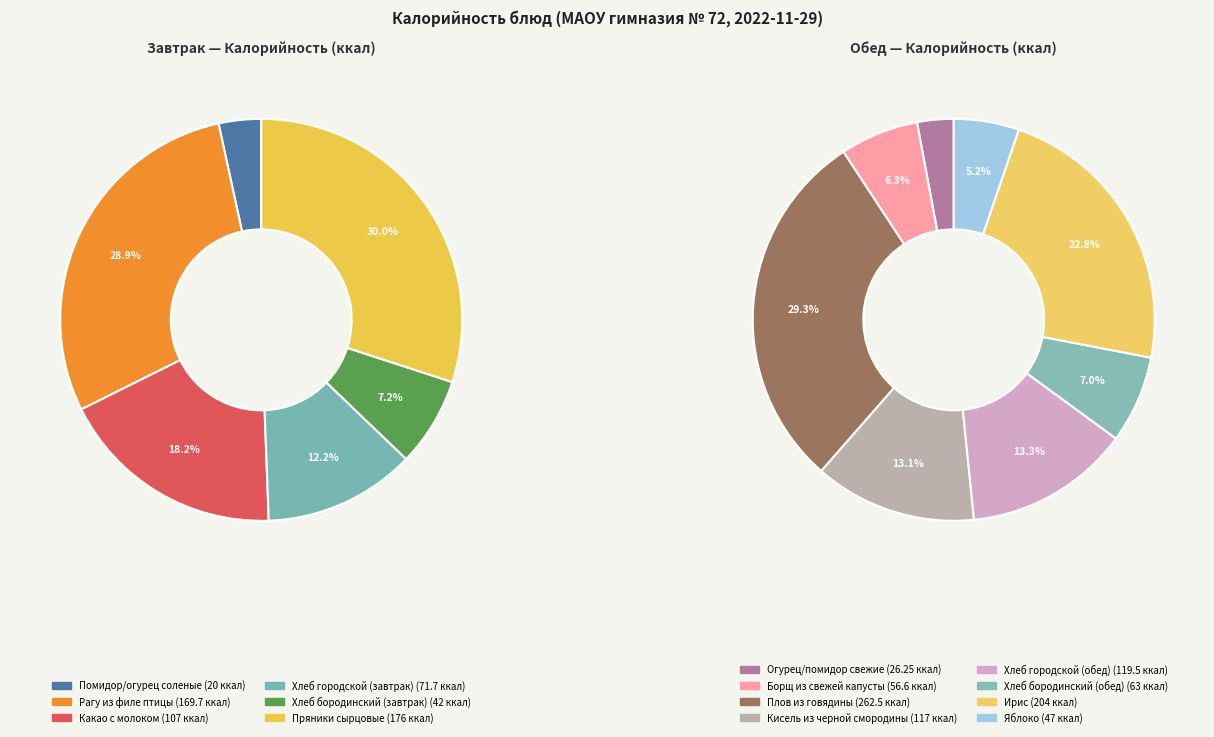

What is the largest slice in the pie chart?

Плов из говядины